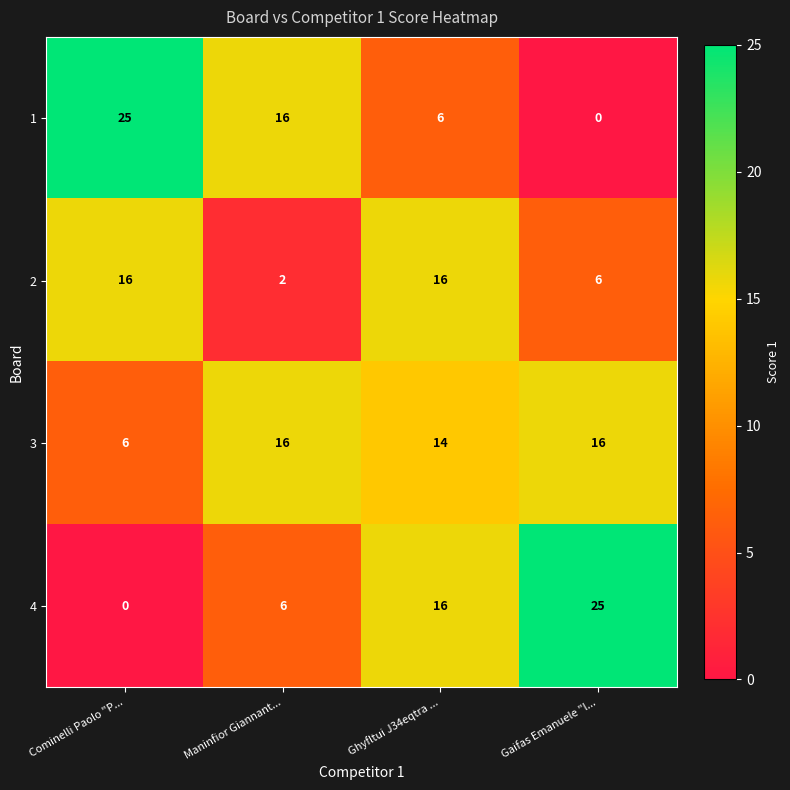

Rank the series at Gaifas Emanuele "l... from highest to lowest value.

4, 3, 2, 1